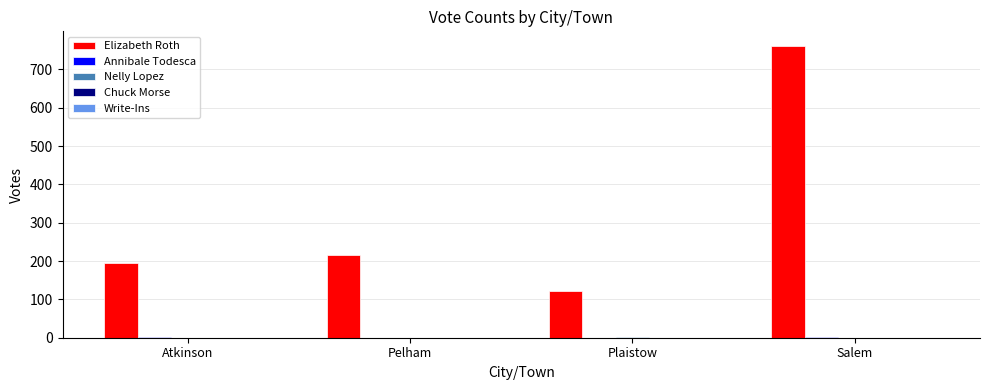

Which series has the largest total across all categories?

Elizabeth Roth